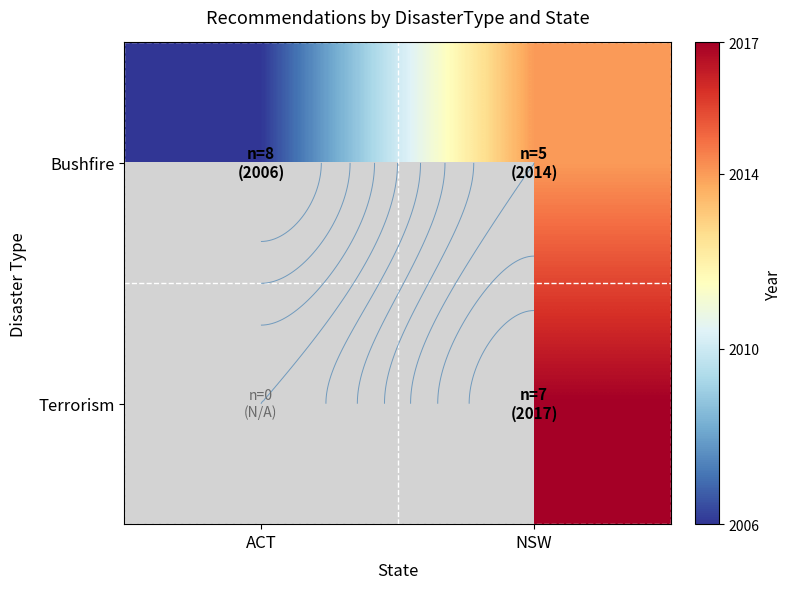

The Bushfire series shows 2014.0 at NSW. True or false?

True